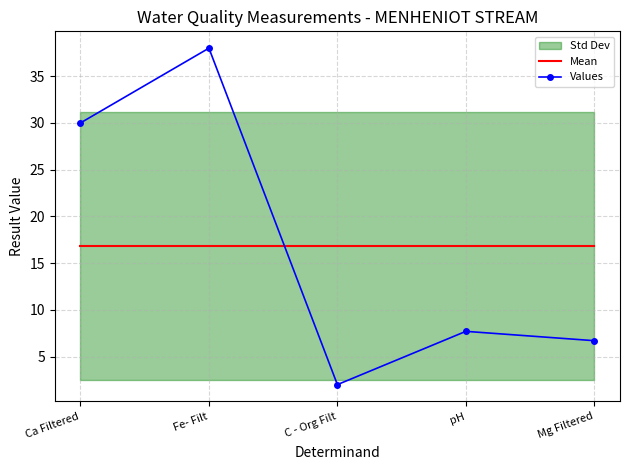

How many lines are shown in the chart?

2